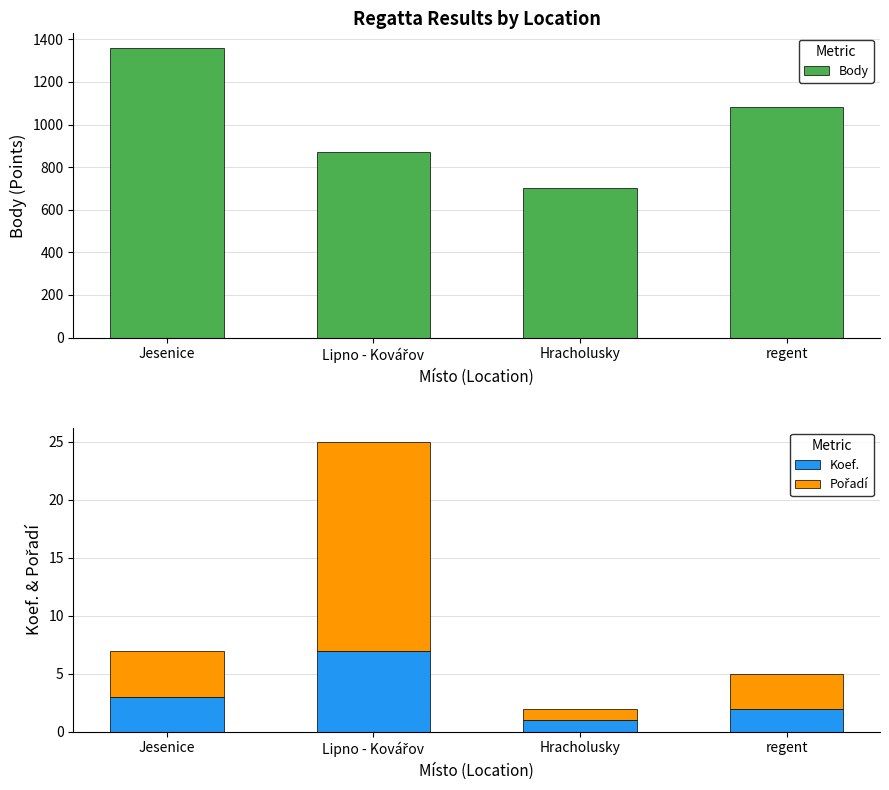

List the labels in order of Koef. value, smallest first.

Hracholusky, regent, Jesenice, Lipno - Kovářov